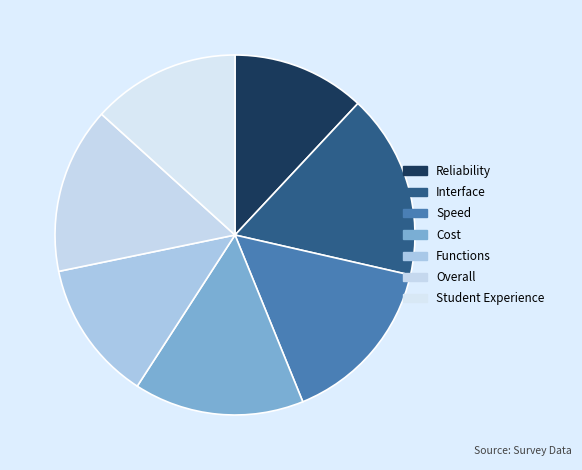

Which category has the smallest portion of the pie?

Reliability